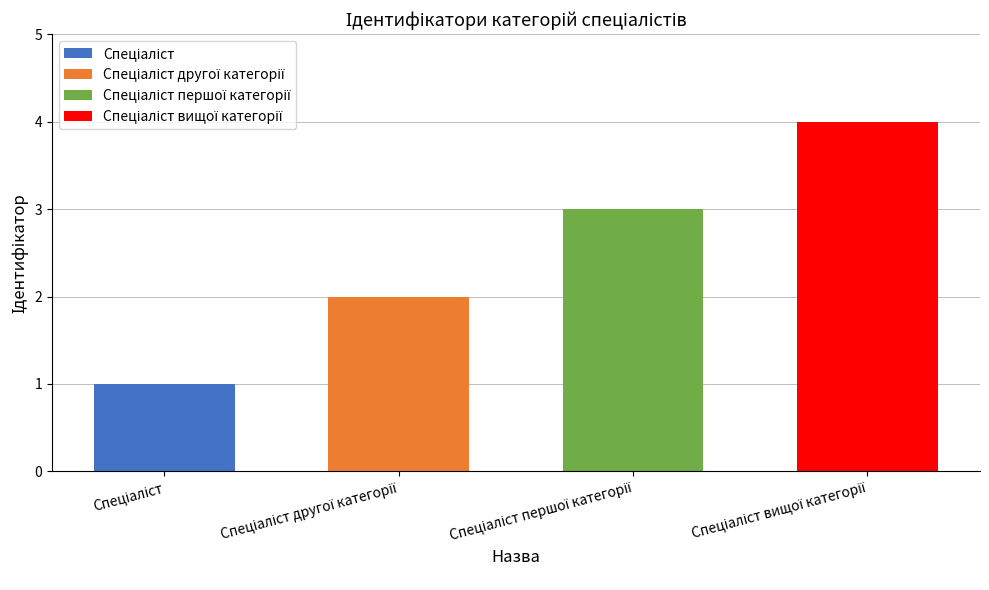

The chart shows a value of 1 at Спеціаліст. True or false?

True